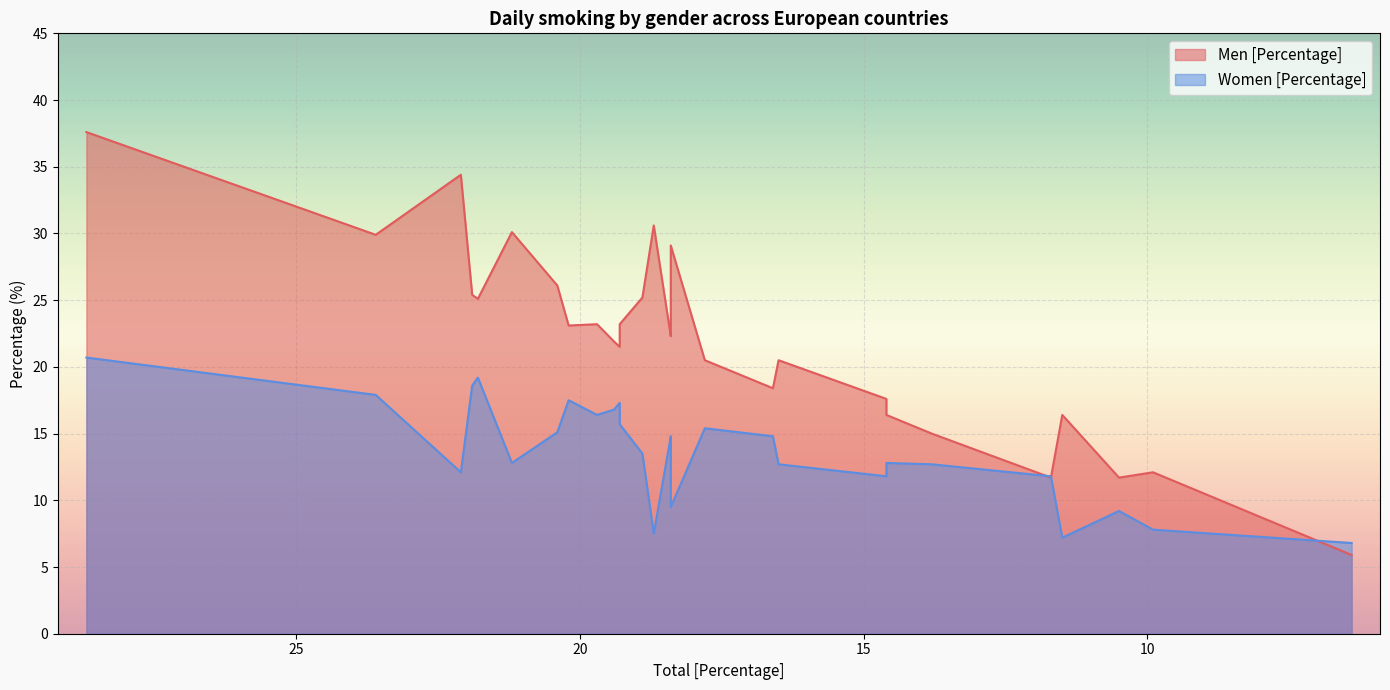

True or false: Women [Percentage] has more than 2 points higher than both neighbors.

True